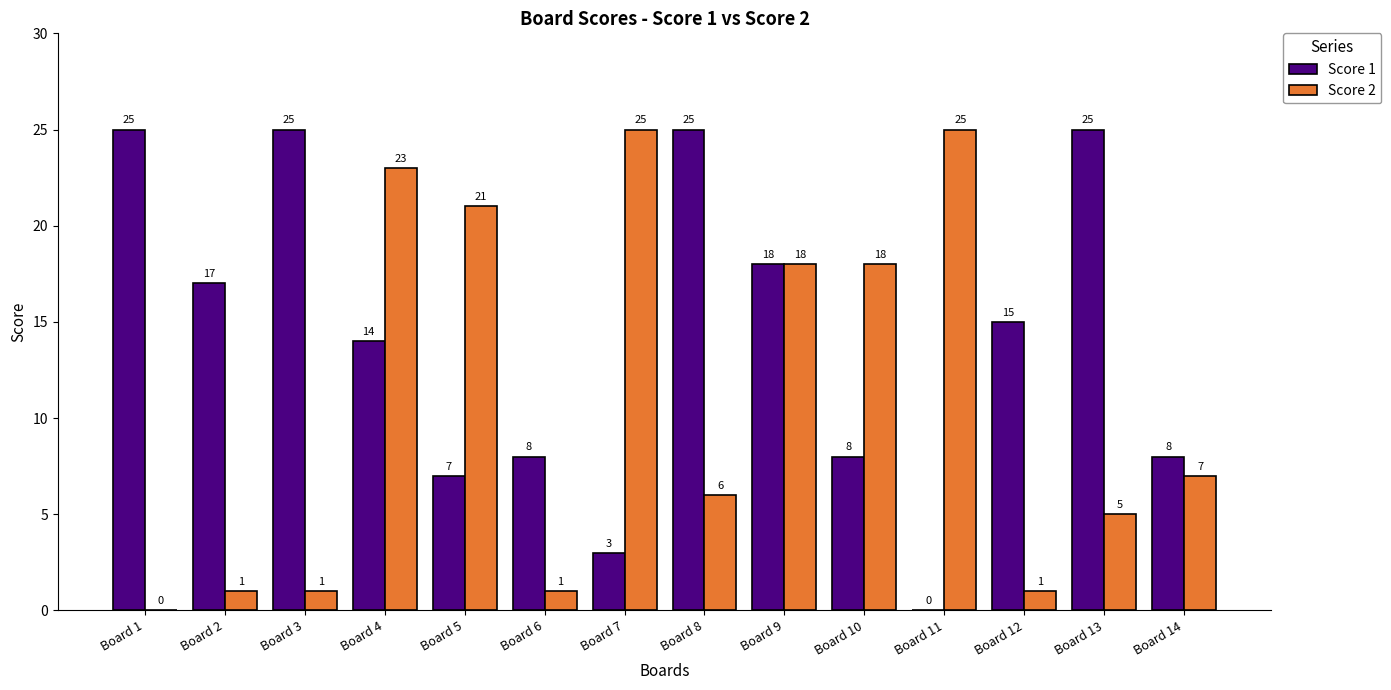

The value of Score 2 at Board 5 is 6. True or false?

False